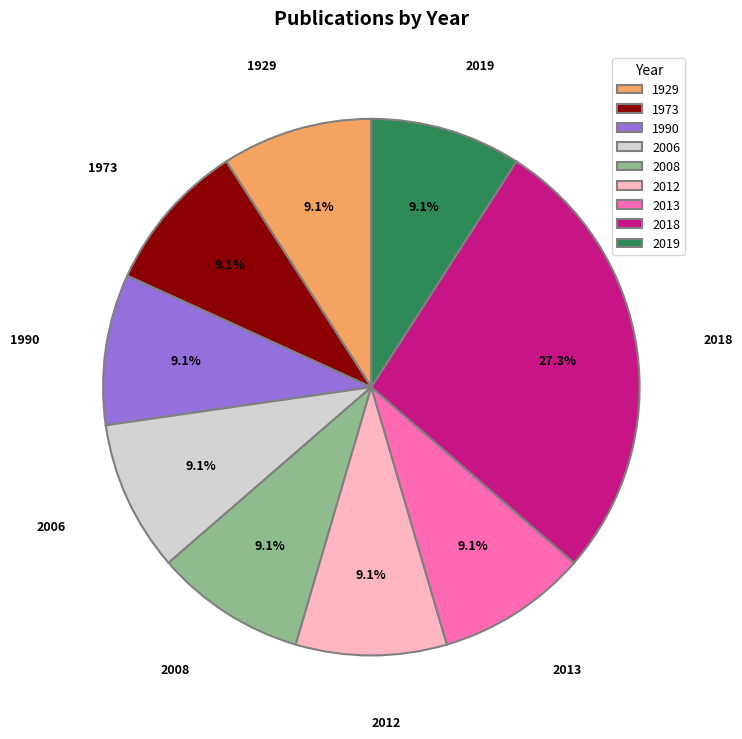

Is there any slice that represents more than half of the pie?

No